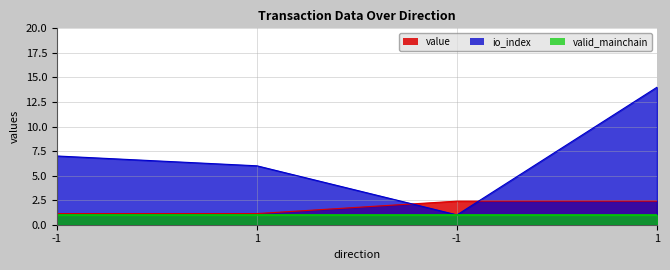

The value of value at 1 is 3.3. True or false?

False